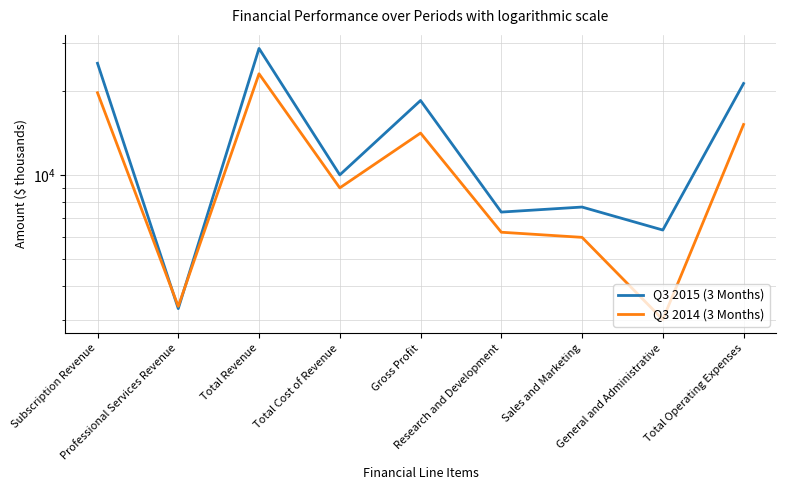

What is the smallest value displayed?

3018